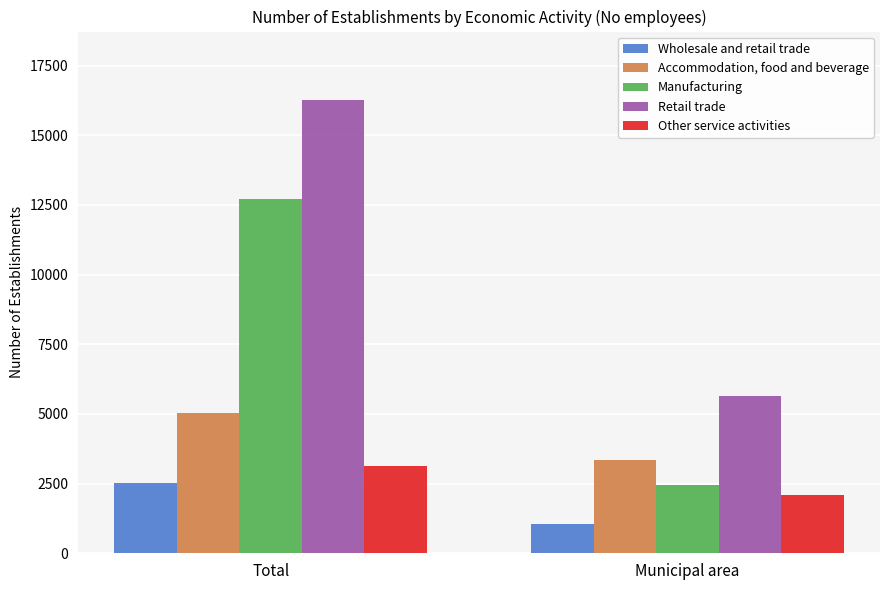

How many groups of bars are there?

2